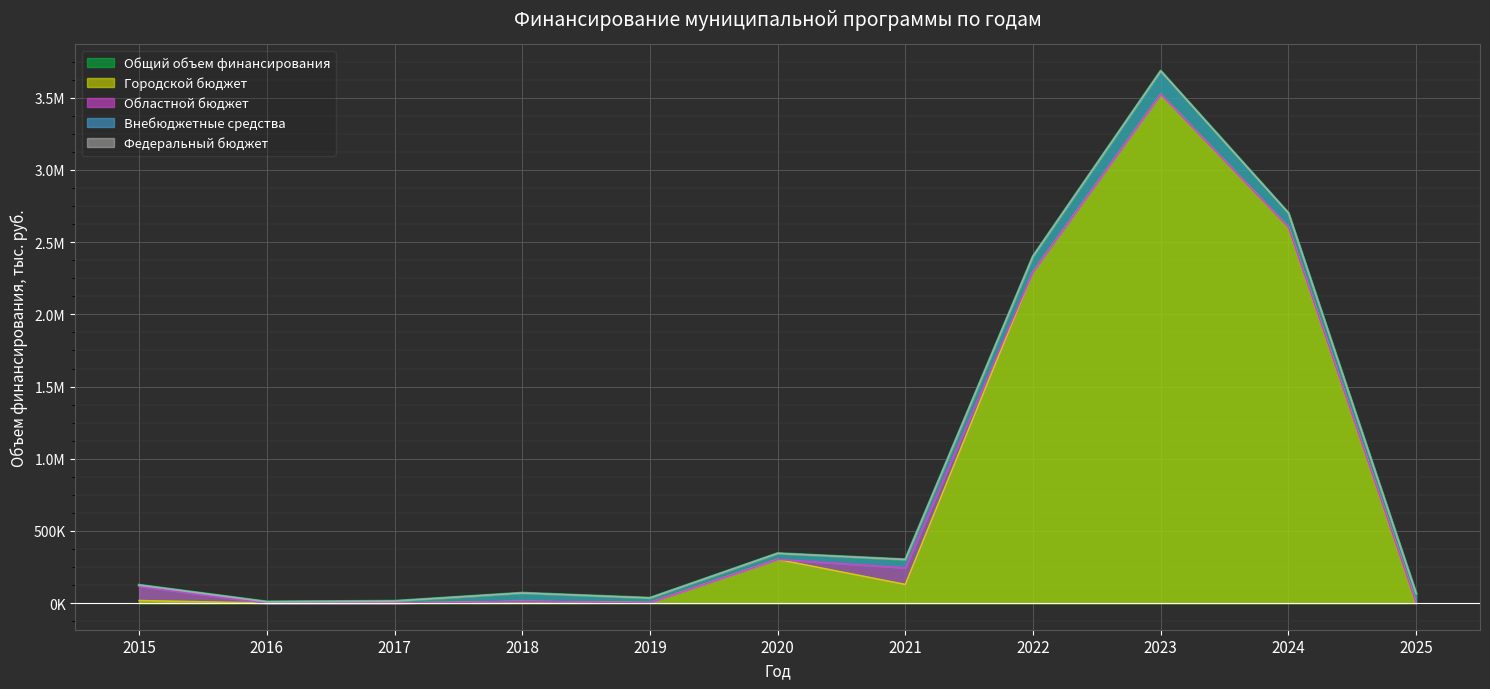

List the series in order of their peak value, lowest first.

Федеральный бюджет, Областной бюджет, Внебюджетные средства, Городской бюджет, Общий объем финансирования